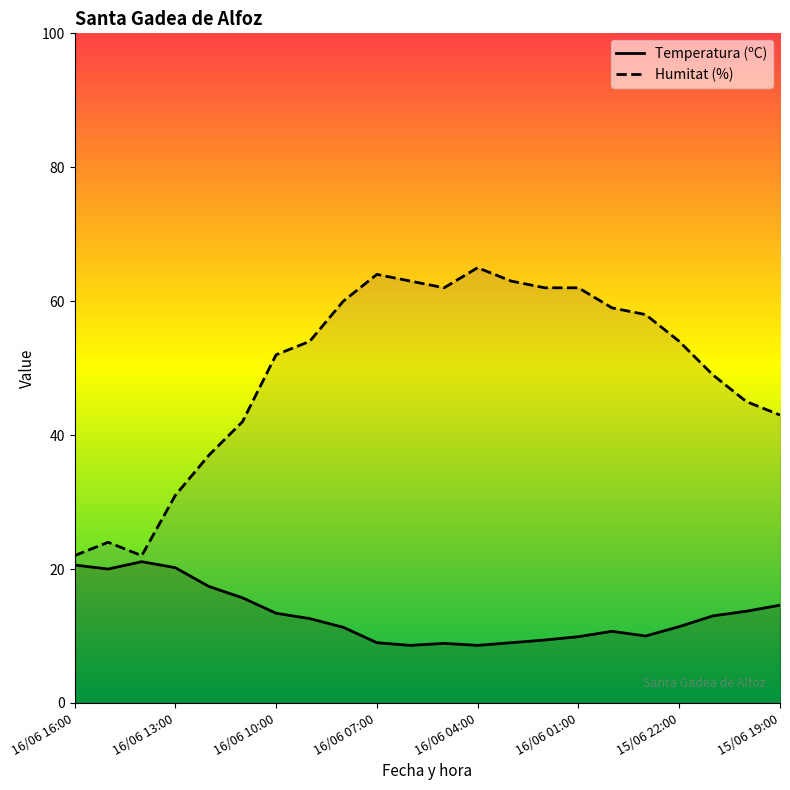

How many data points in Temperatura (ºC) are above 12?

11